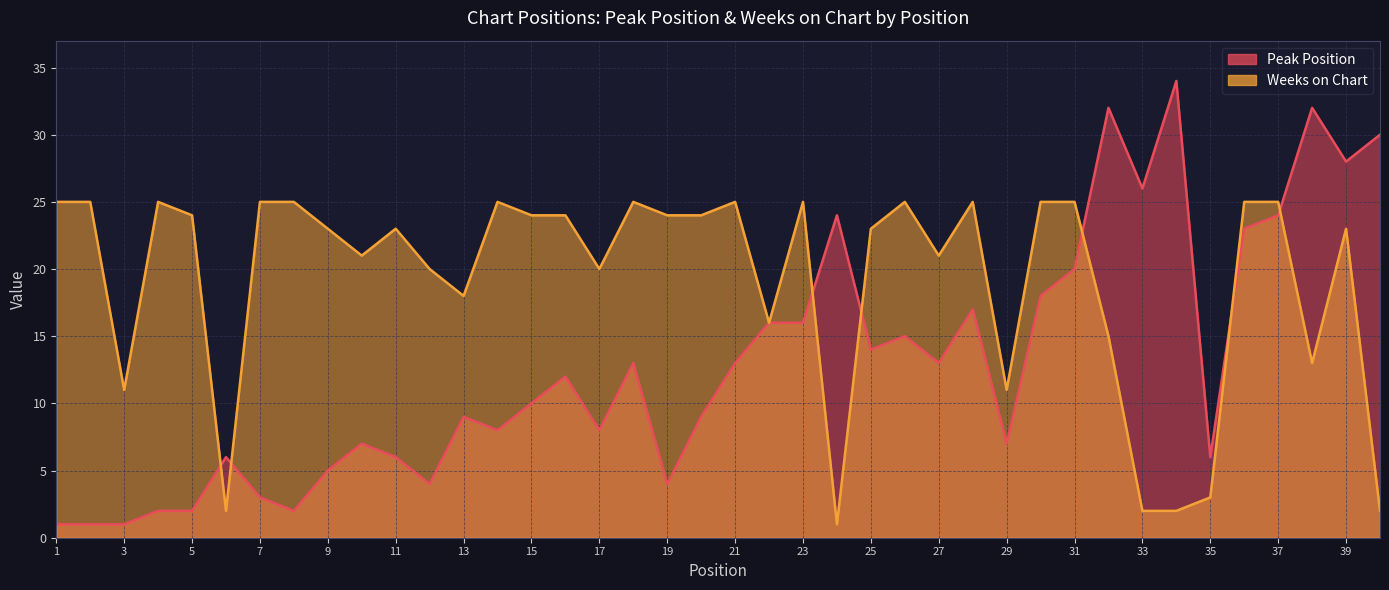

True or false: Weeks on Chart and Peak Position cross at least once.

True